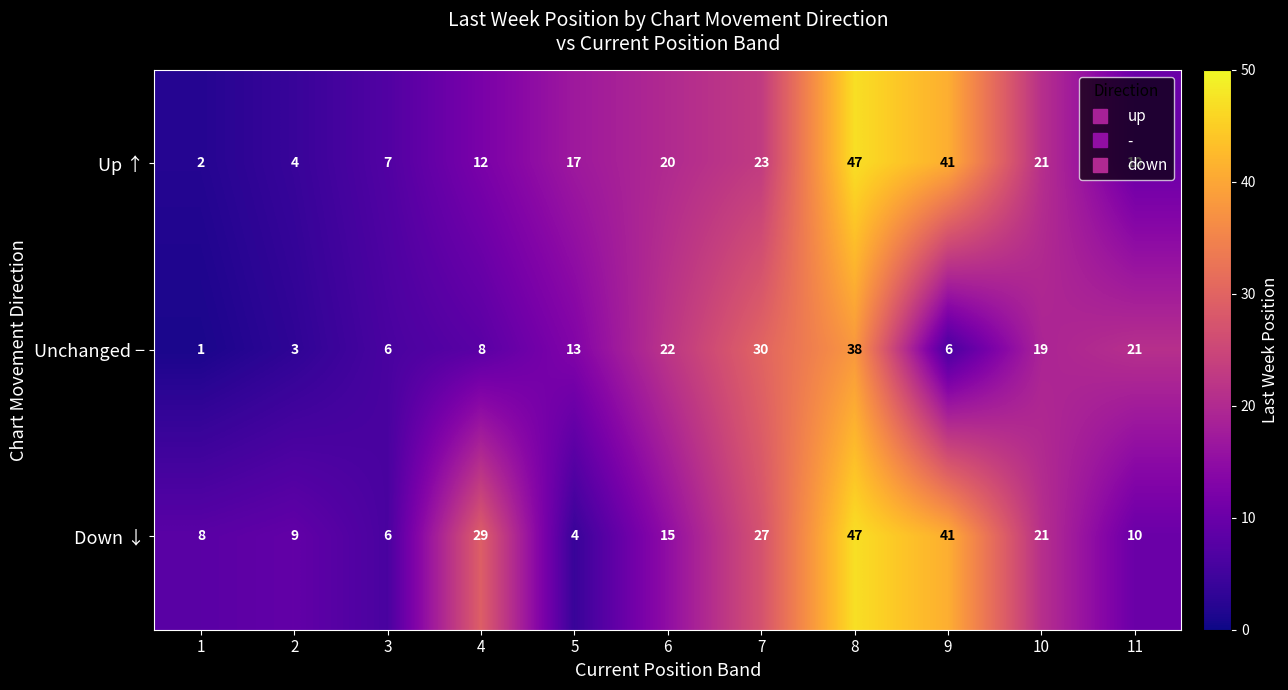

Which series has the largest range (max minus min)?

Up ↑